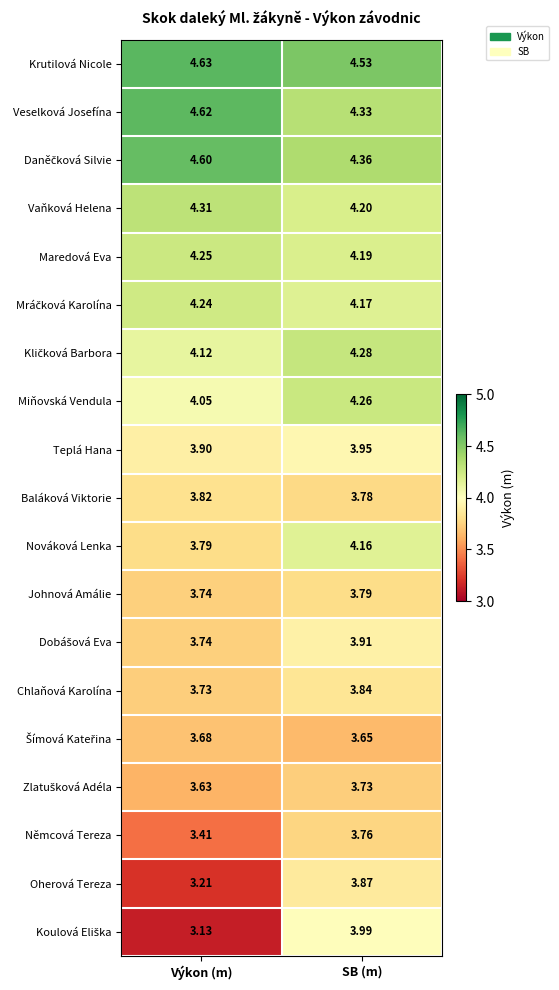

At which category is the sum across all series the highest?

SB (m)